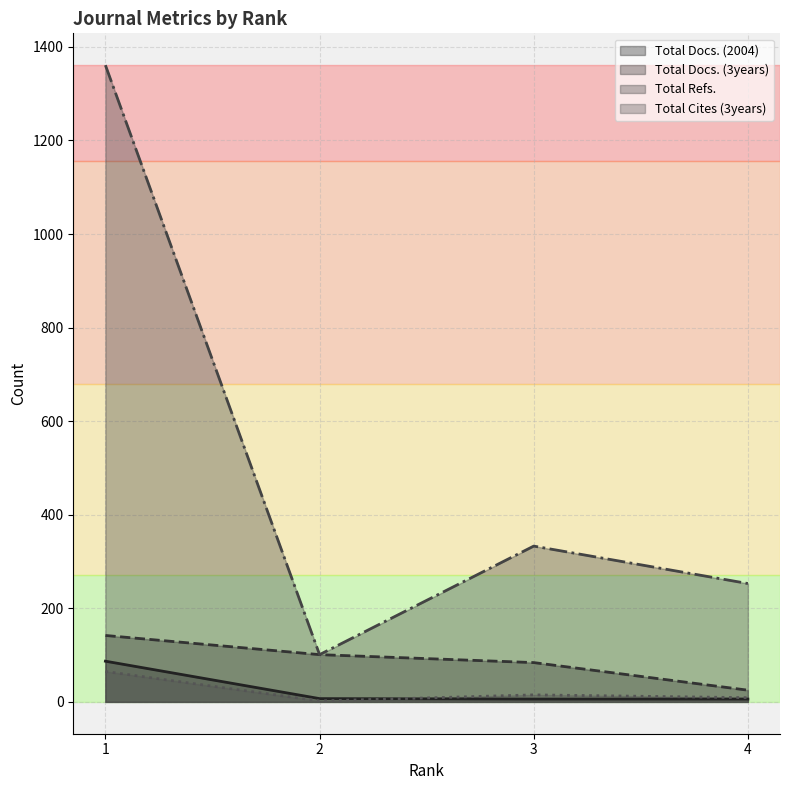

How many lines are shown in the chart?

4